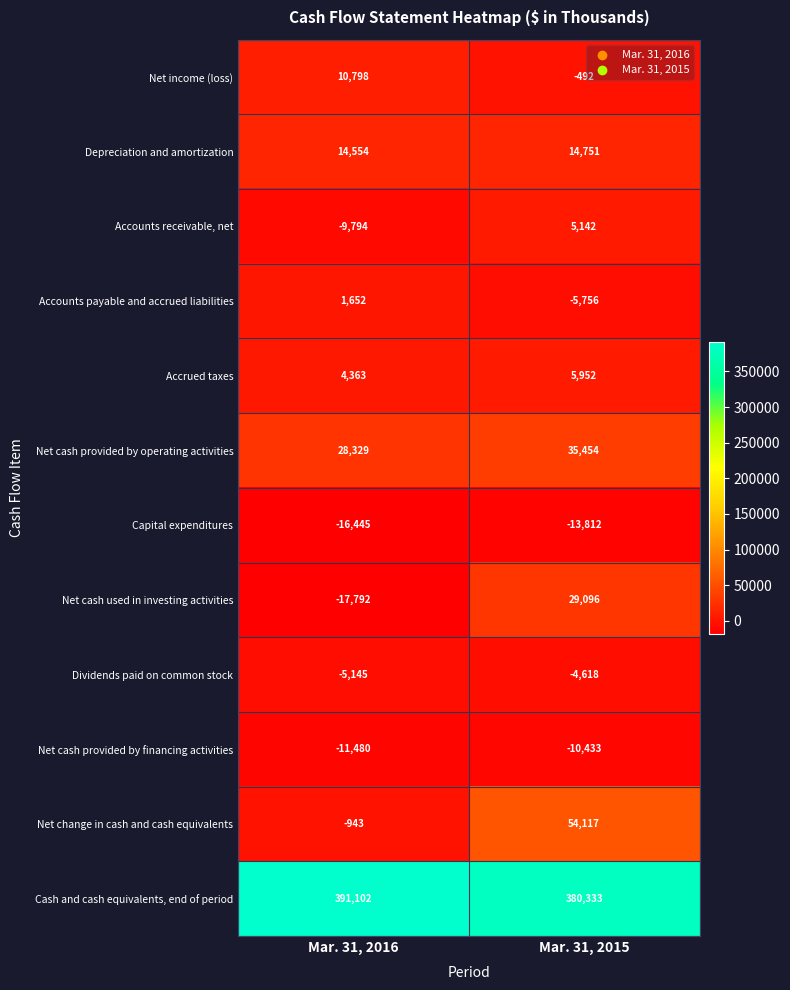

True or false: Net cash used in investing activities has a value of -28812 at Mar. 31, 2016.

False